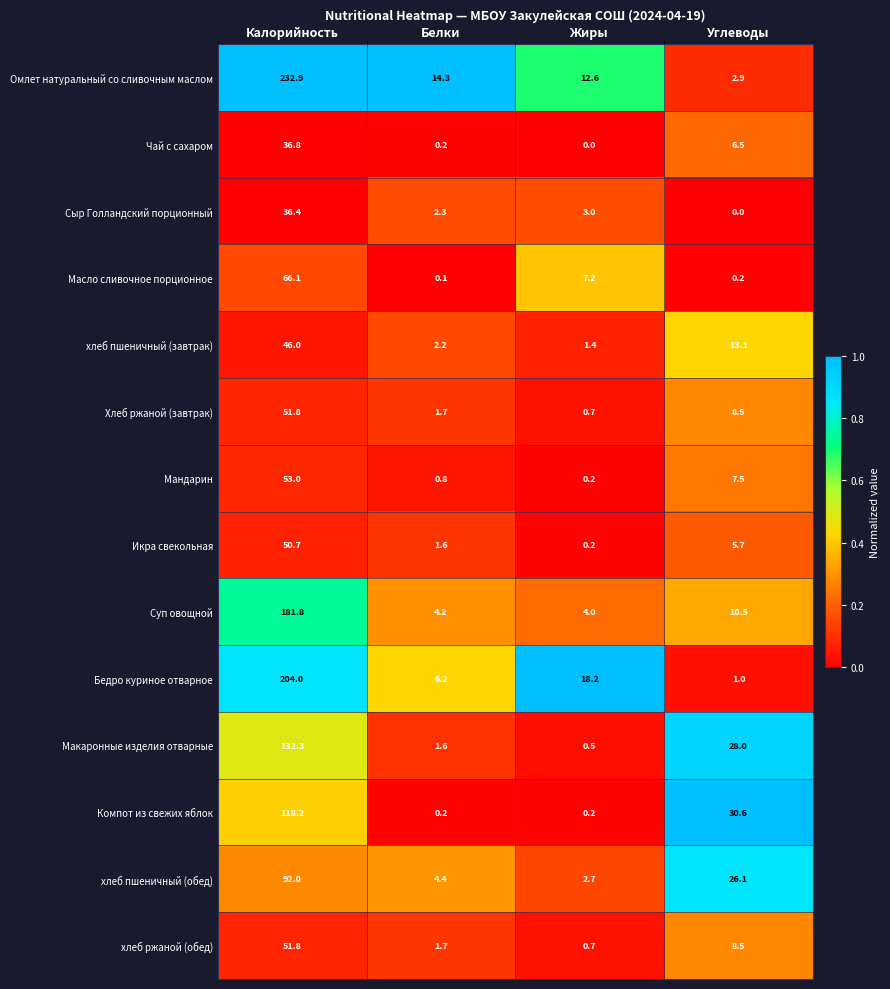

What is the greatest value displayed?

232.9